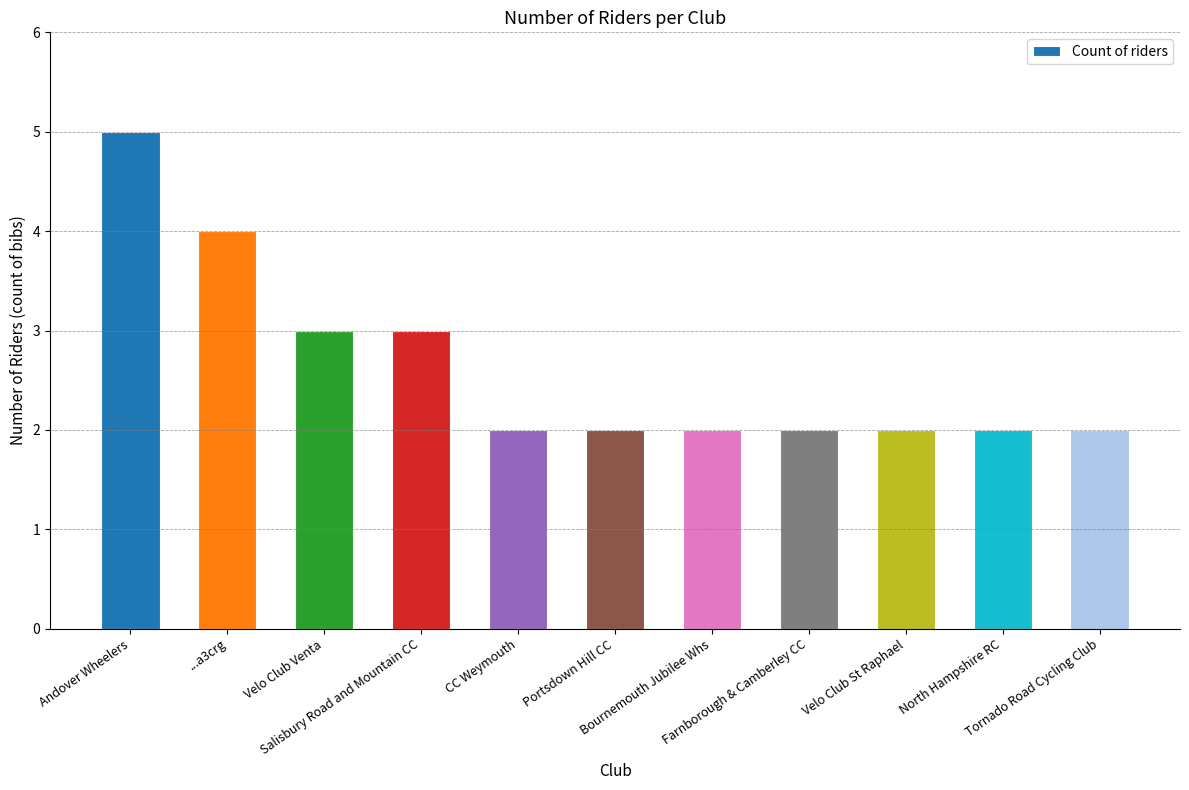

What is the difference between the maximum and minimum values?

3